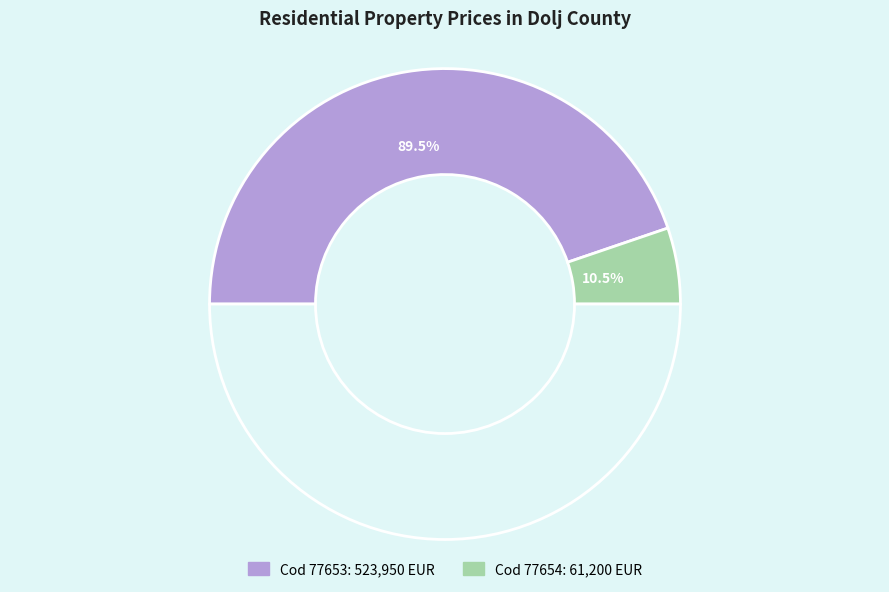

To the nearest percent, what is the difference between the largest and smallest slice percentages?

79%